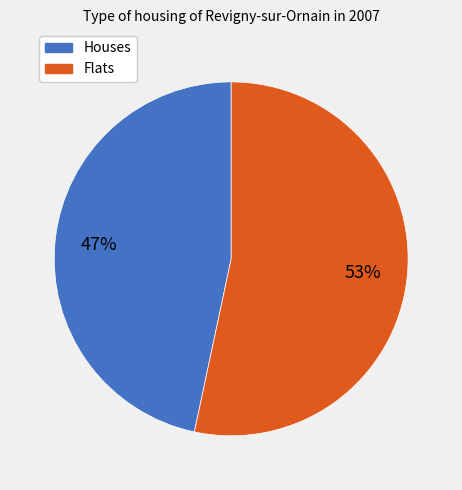

To the nearest percent, what is the average slice percentage?

50%